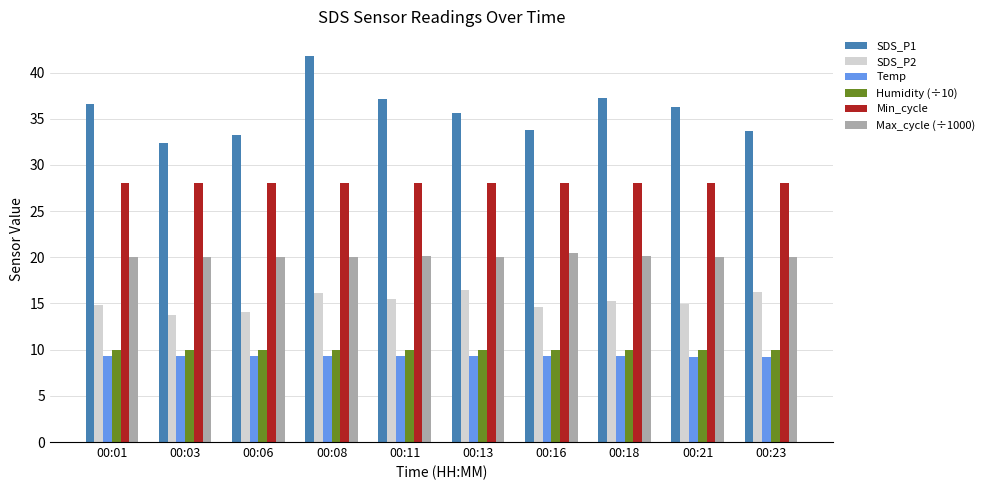

What are all the series names shown in the legend?

SDS_P1, SDS_P2, Temp, Humidity (÷10), Min_cycle, Max_cycle (÷1000)